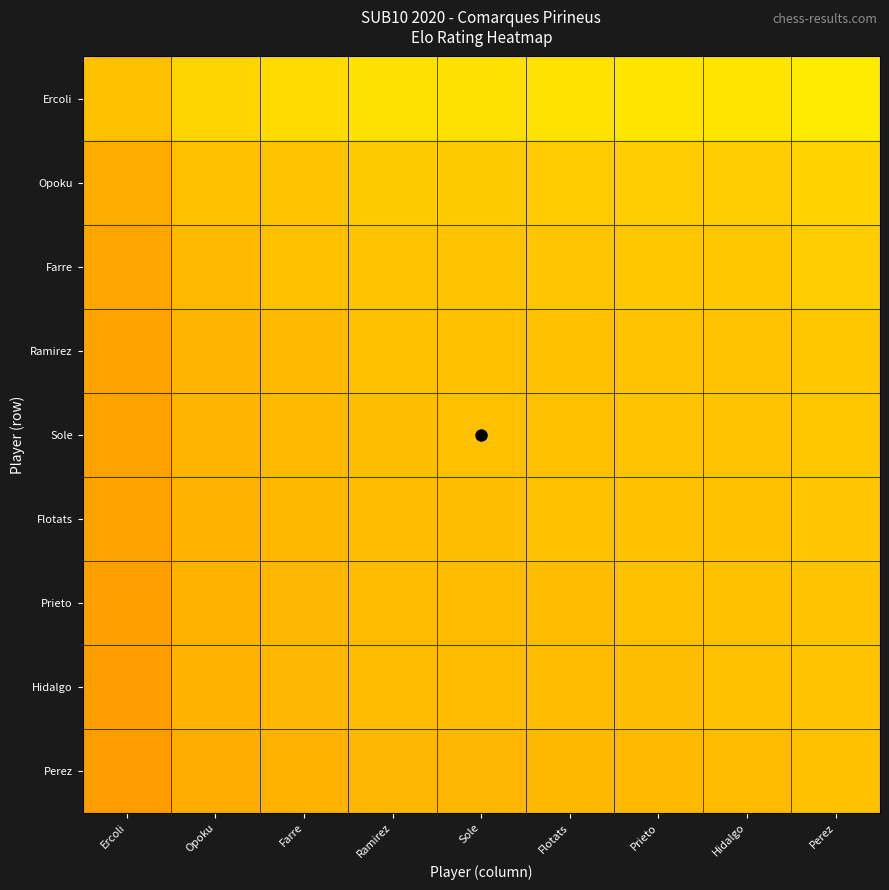

At which category is the sum across all series the highest?

Perez